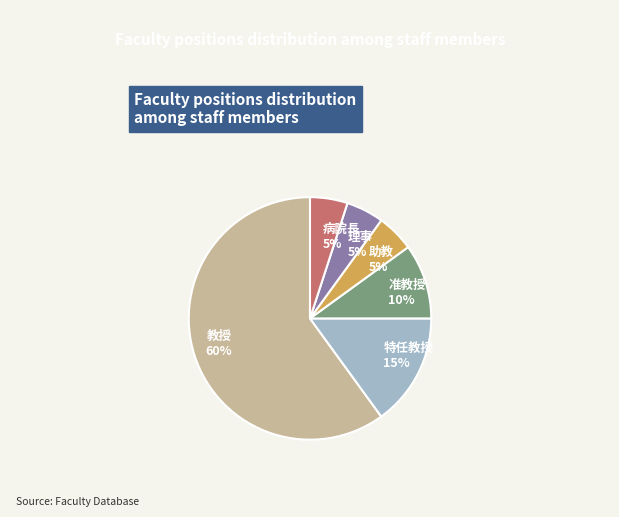

Combined, do 病院長 5% and 助教 5% account for over 50%?

No